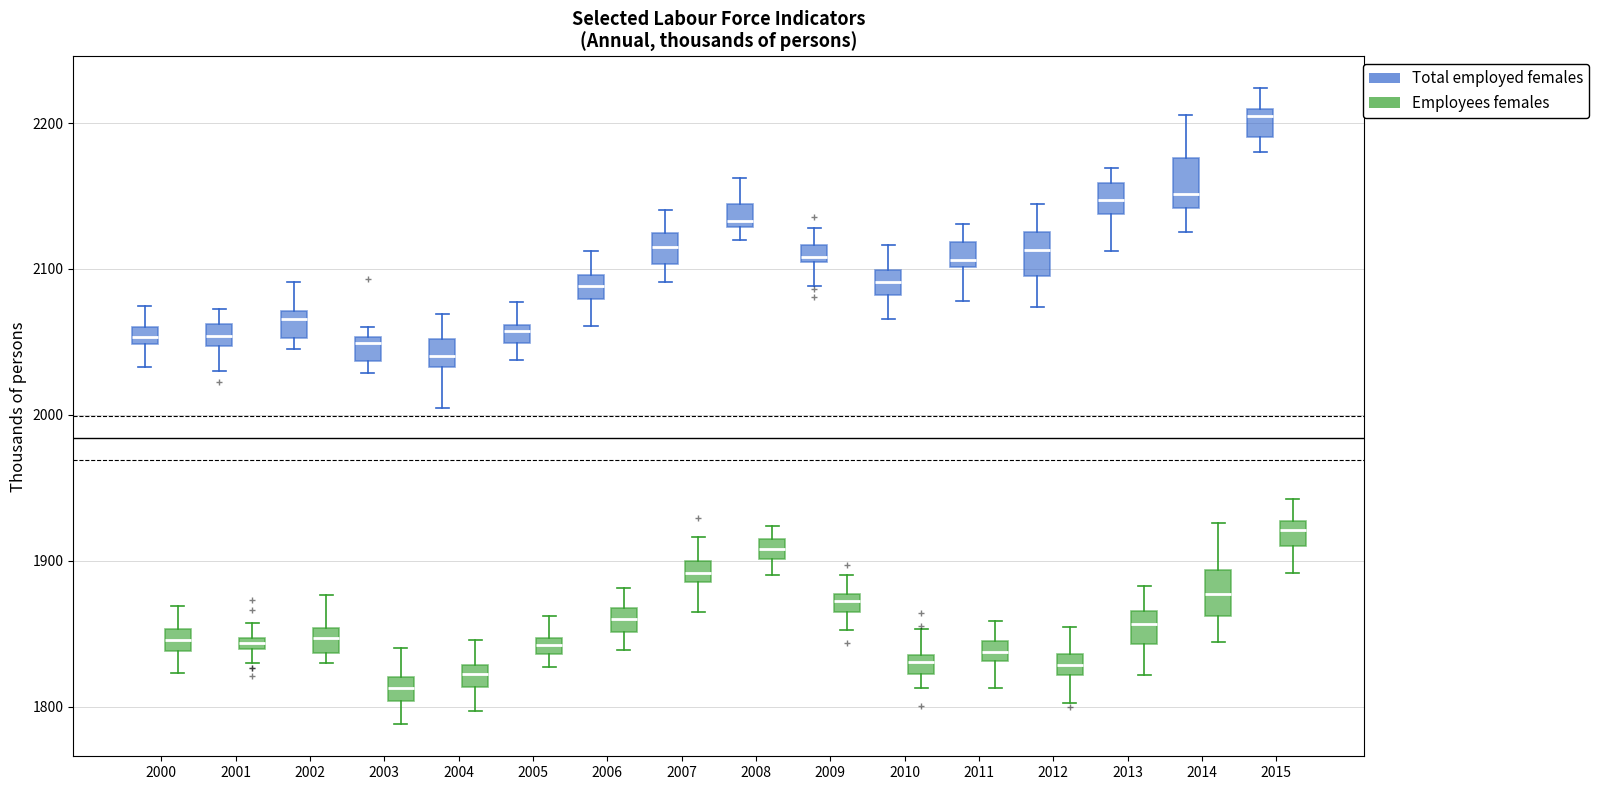

Where is the lower edge of the box for 2013 (Employees females) on the y-axis? The values are not printed on the chart, so give them approximately, as read against the axis.

1840